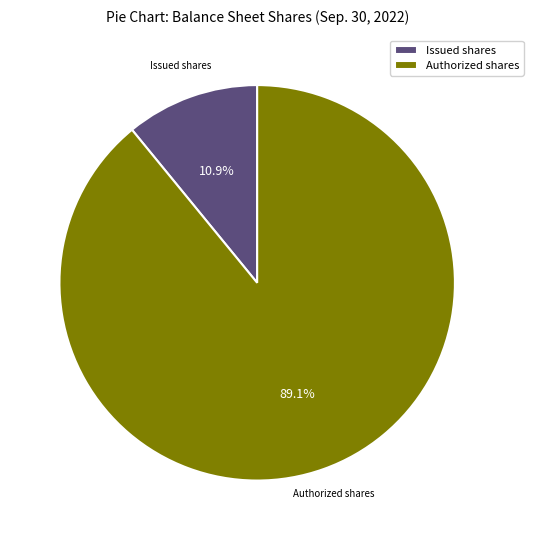

Which category has the smallest portion of the pie?

Issued shares